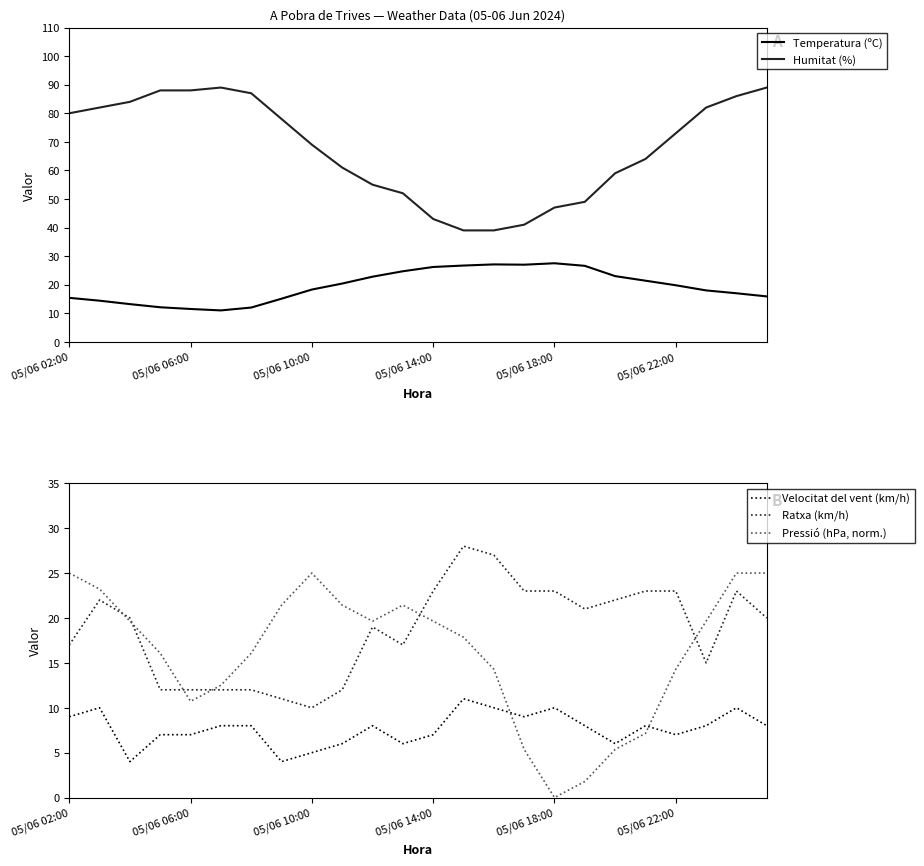

True or false: Pressió (hPa, norm.) and Velocitat del vent (km/h) cross at least once.

True